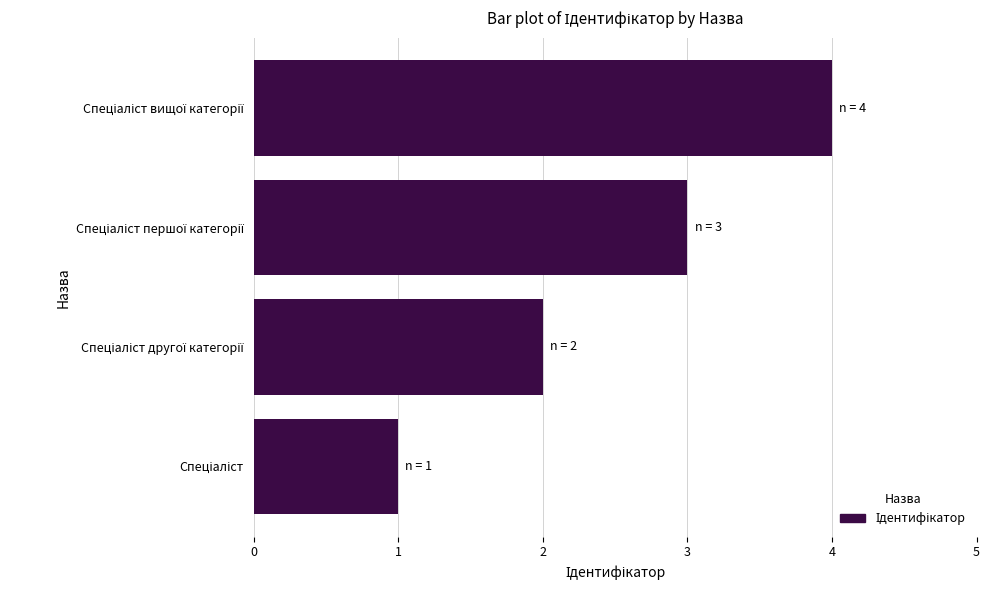

Count the values in the range 2 to 4.

3